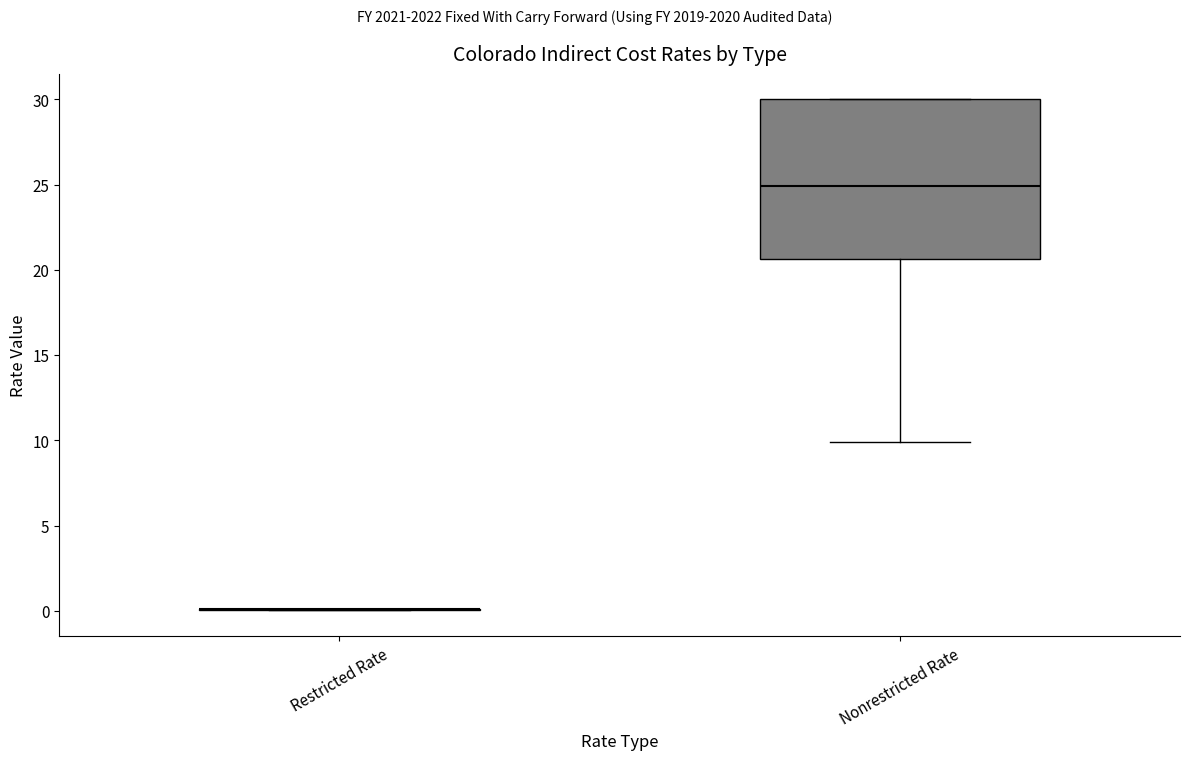

Reading left to right, transcribe this box plot: for each box, give where its median line is, the range the box spans, and where its two whiskers end, as read against the y-axis. The values are not printed on the chart, so give them approximately, as read against the axis.

Restricted Rate: box collapsed to a line at 0.0, whiskers 0.0 to 0.0
Nonrestricted Rate: median 25.0, box 20.5 to 30.0, whiskers 10.0 to 30.0